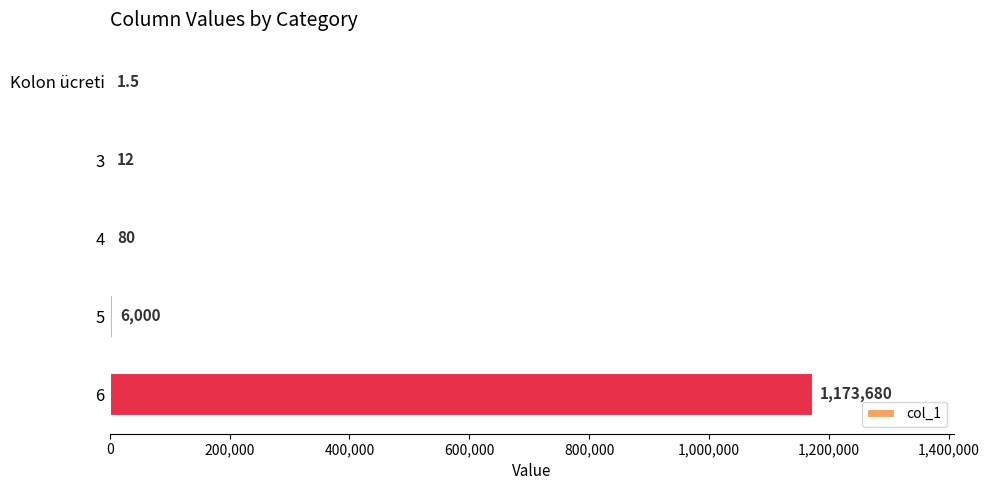

How many categories are shown in the chart?

5